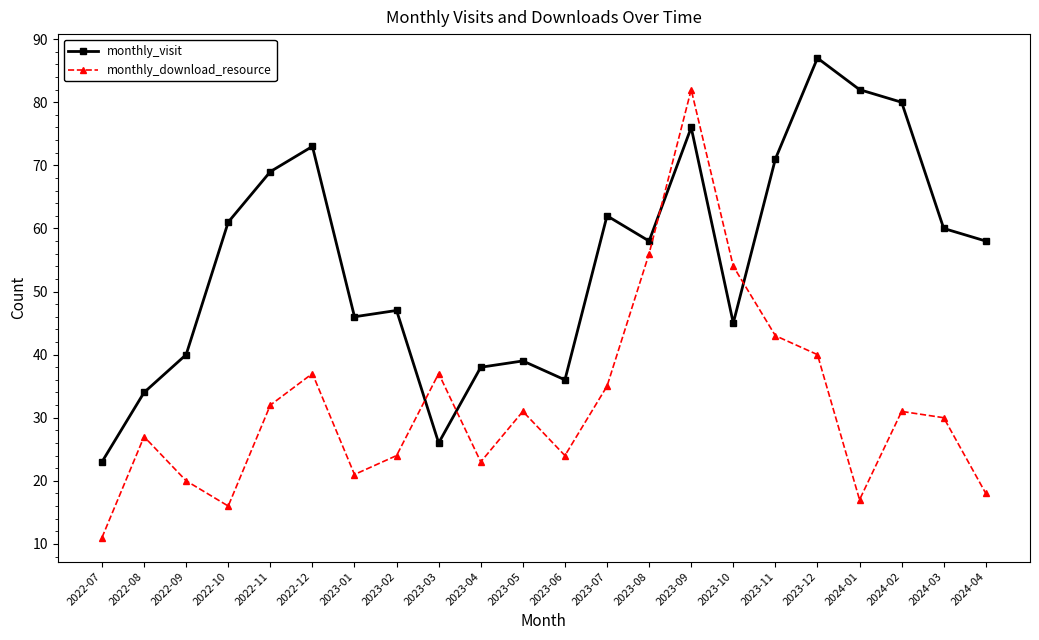

Rank the series by their maximum value, from highest to lowest.

monthly_visit, monthly_download_resource